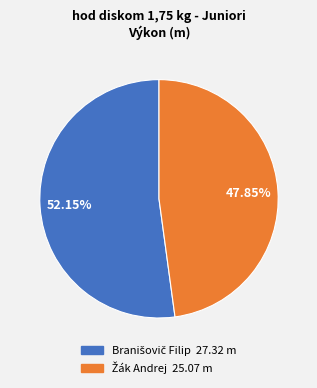

Is there any slice that represents more than half of the pie?

Yes